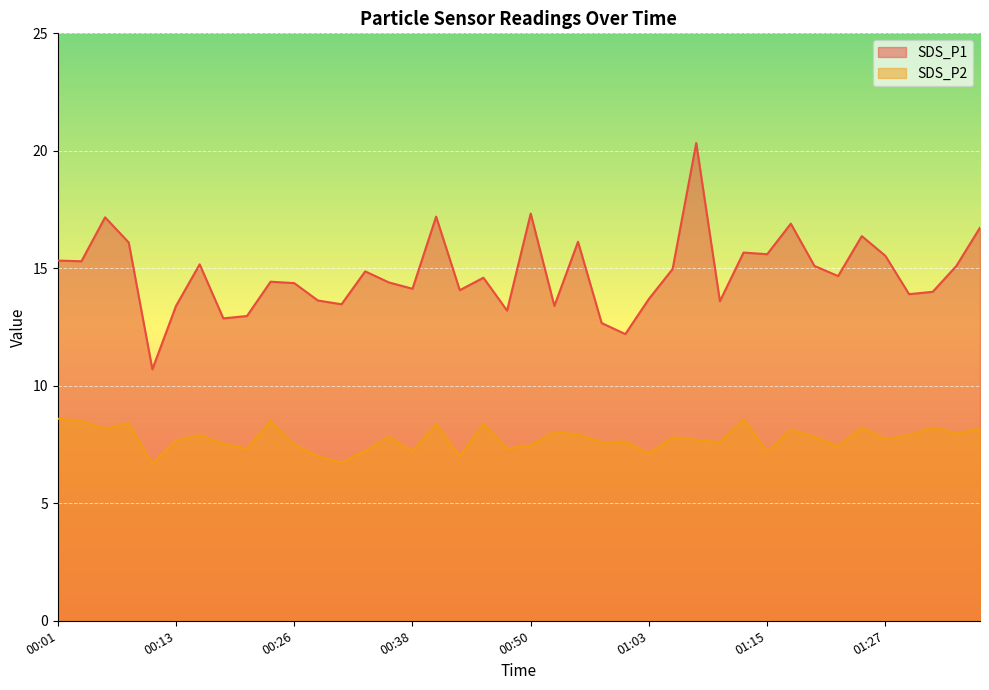

Does the chart display data point markers on the line(s)?

No